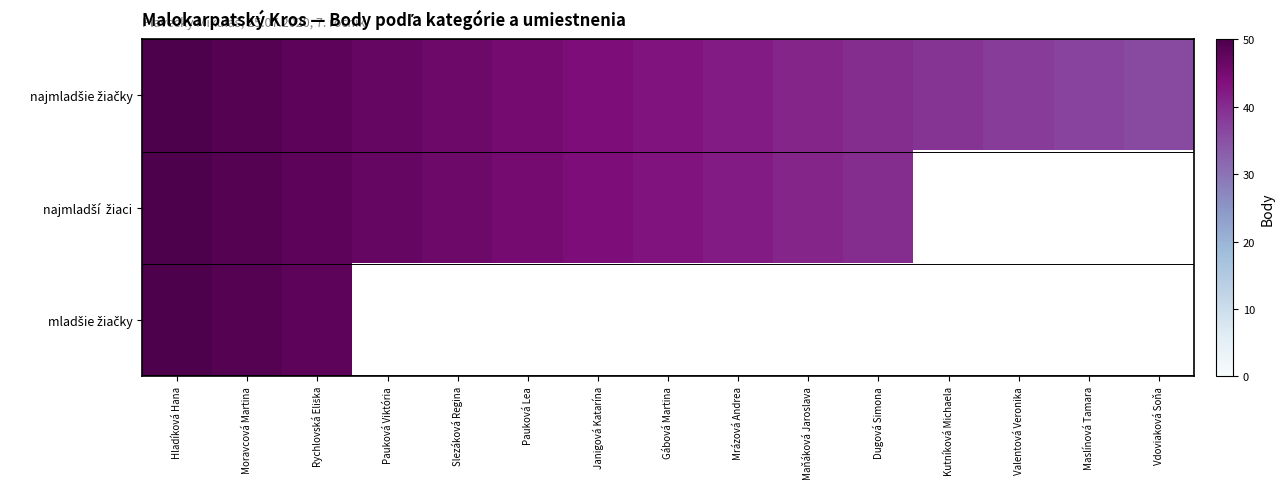

Which label corresponds to the smallest value in the chart?

Vdoviaková Soňa